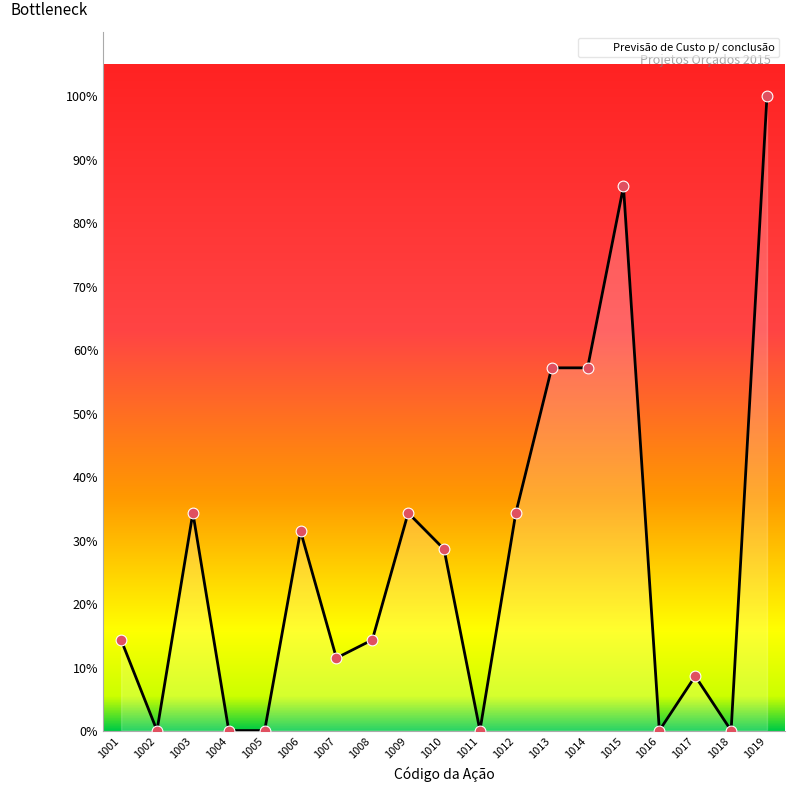

Which has a higher value, 1017 or 1012?

1012